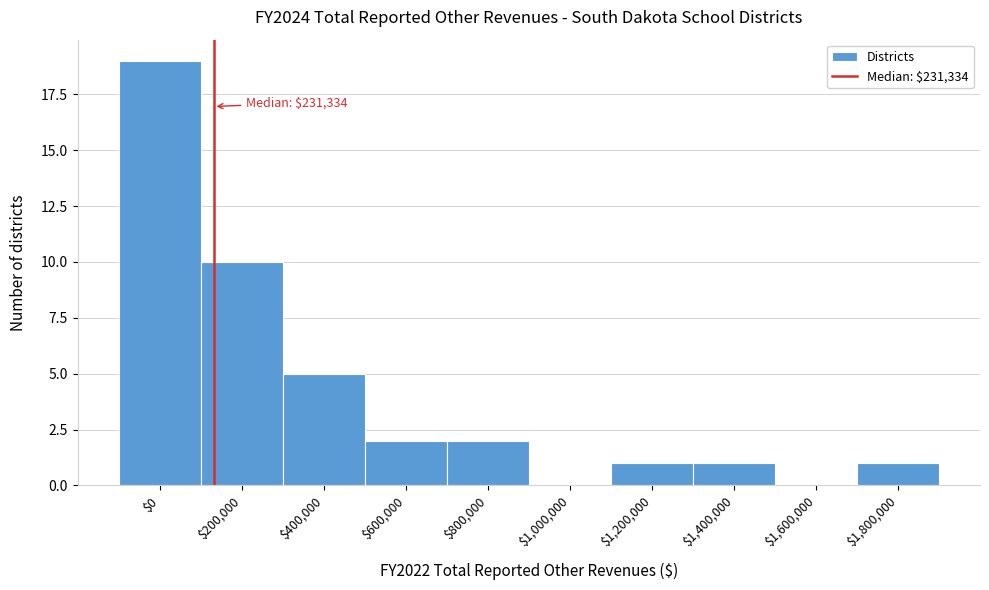

The chart shows a value of 3 at $600,000. True or false?

False